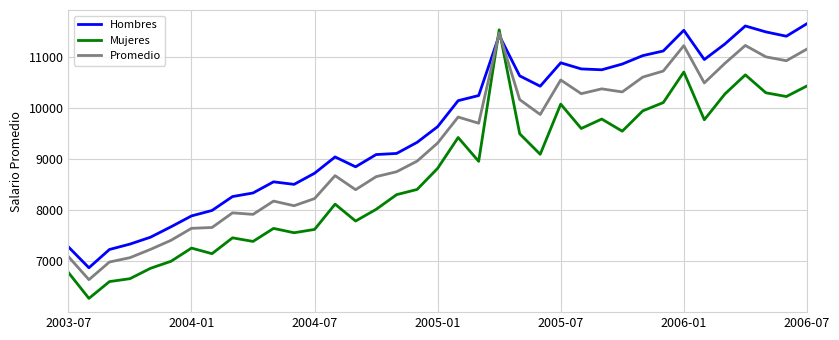

Which series has the widest spread of values?

Mujeres